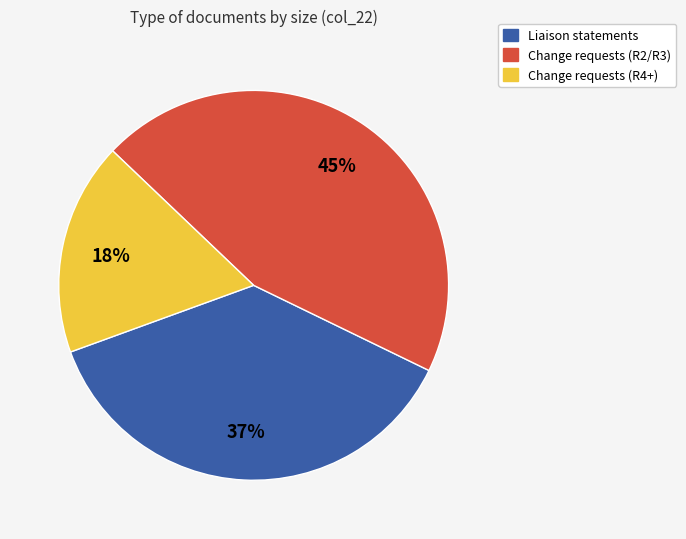

Count the number of slices in the pie.

3